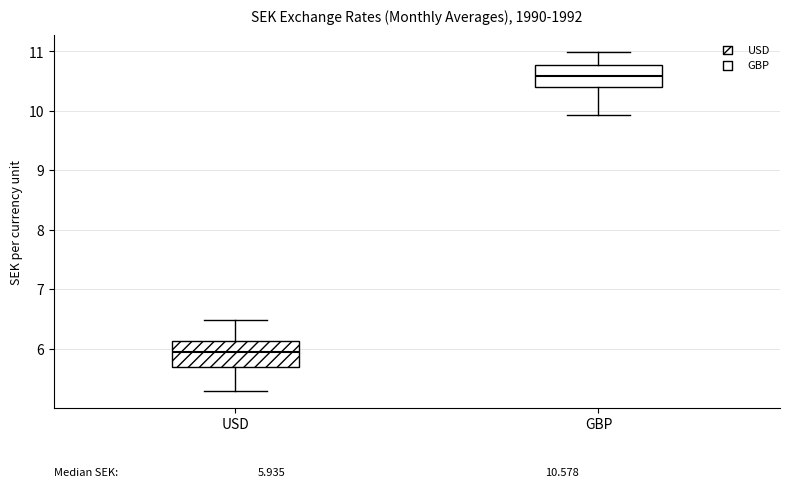

Which box has the highest median line?

GBP